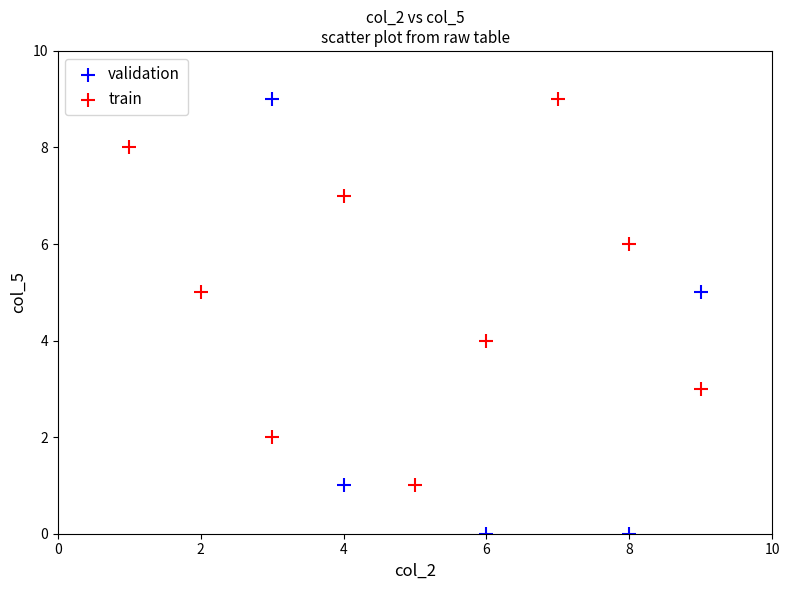

Which series has the largest Y range (max minus min)?

validation